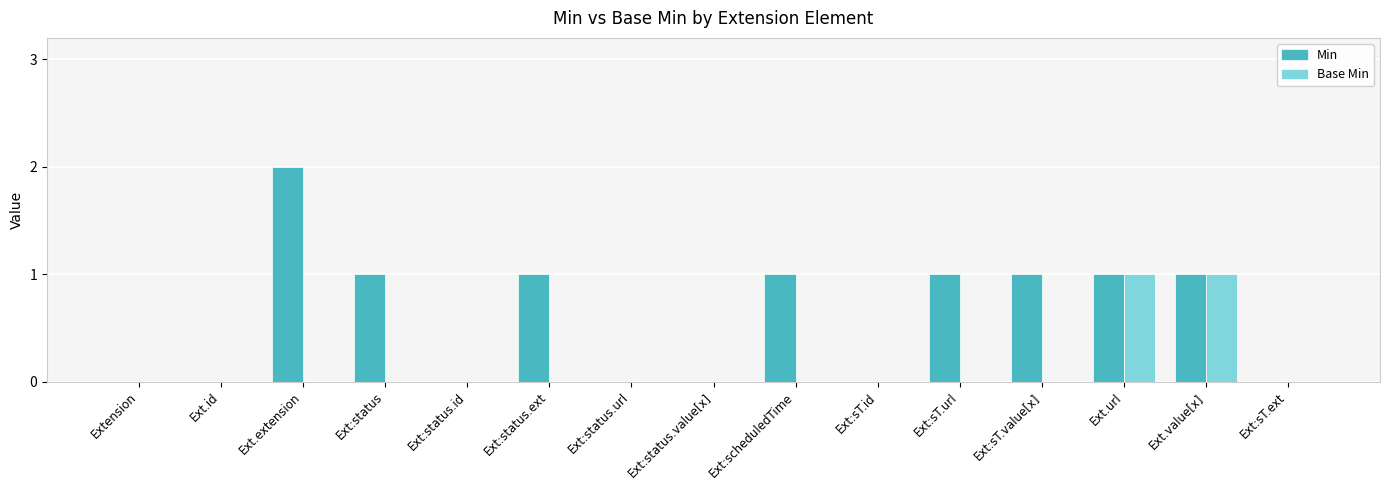

Reading left to right, extract all data points from this chart.

Min: Extension=0	Ext.id=0	Ext.extension=2	Ext:status=1	Ext:status.id=0	Ext:status.ext=1	Ext:status.url=0	Ext:status.value[x]=0	Ext:scheduledTime=1	Ext:sT.id=0	Ext:sT.url=1	Ext:sT.value[x]=1	Ext.url=1	Ext.value[x]=1	Ext:sT.ext=0
Base Min: Extension=0	Ext.id=0	Ext.extension=0	Ext:status=0	Ext:status.id=0	Ext:status.ext=0	Ext:status.url=0	Ext:status.value[x]=0	Ext:scheduledTime=0	Ext:sT.id=0	Ext:sT.url=0	Ext:sT.value[x]=0	Ext.url=1	Ext.value[x]=1	Ext:sT.ext=0